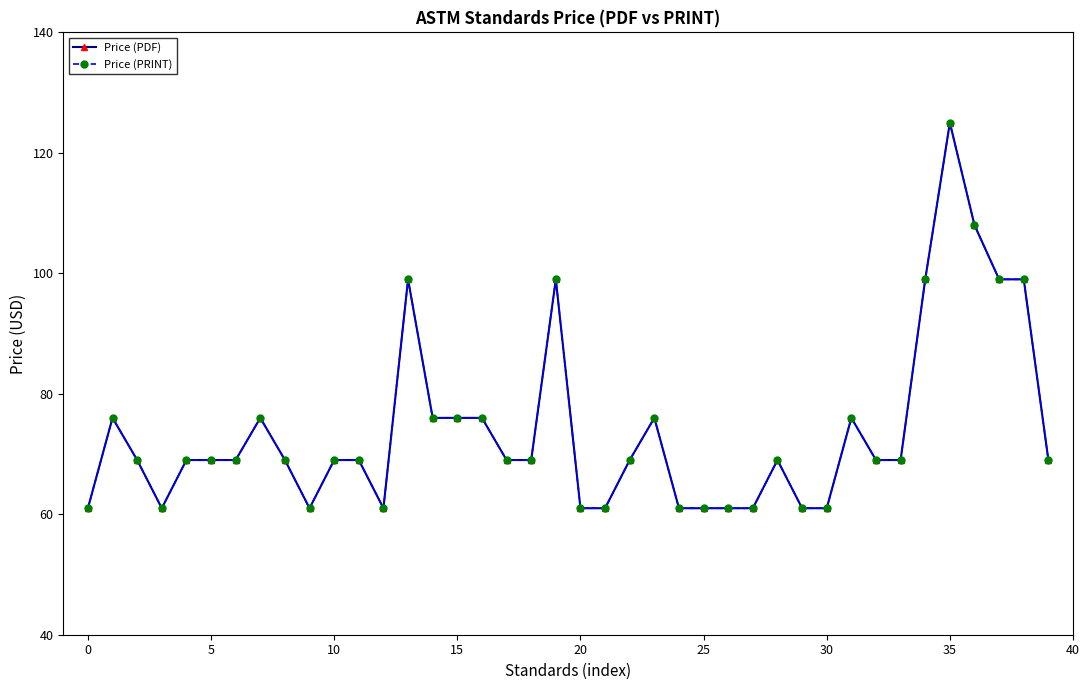

How many values in the Price (PDF) series are below 69?

12